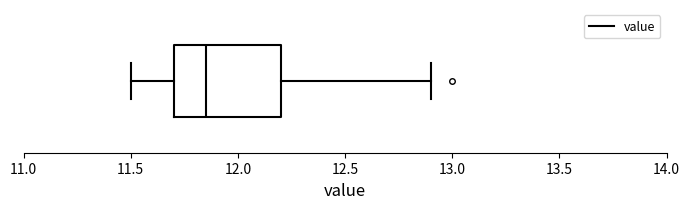

Read this box plot against the x-axis: the position of the median line, the range covered by the box, and the ends of both whiskers. The values are not printed on the chart, so give them approximately, as read against the axis.

median 11.85, box 11.70 to 12.20, whiskers 11.50 to 12.90